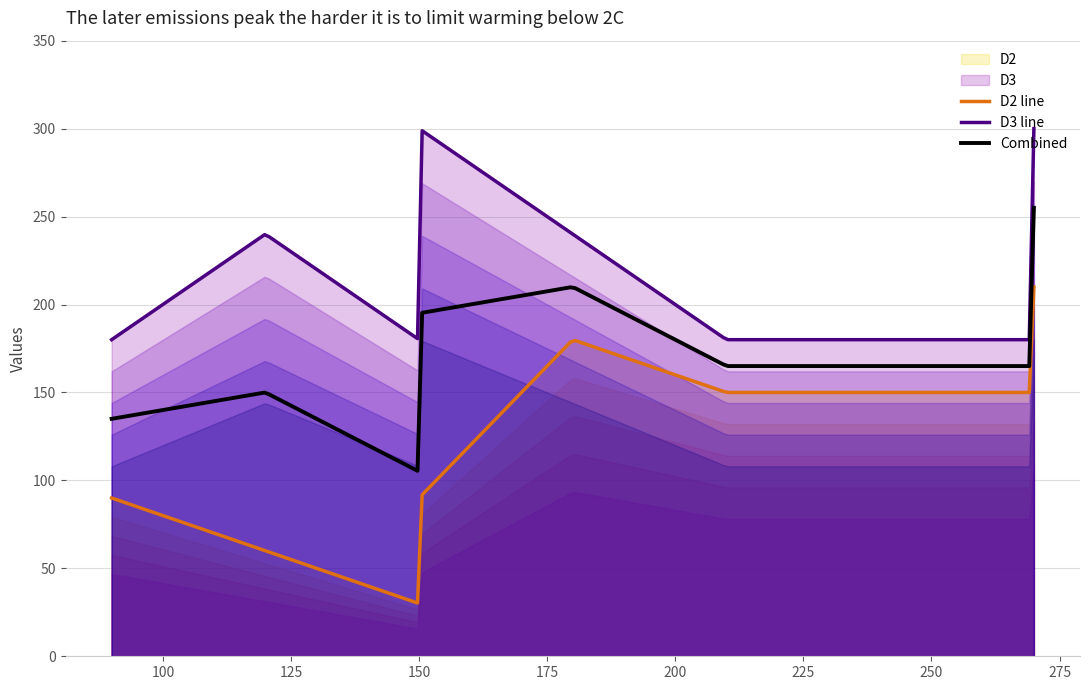

What is the lowest value of the D2 series?

30